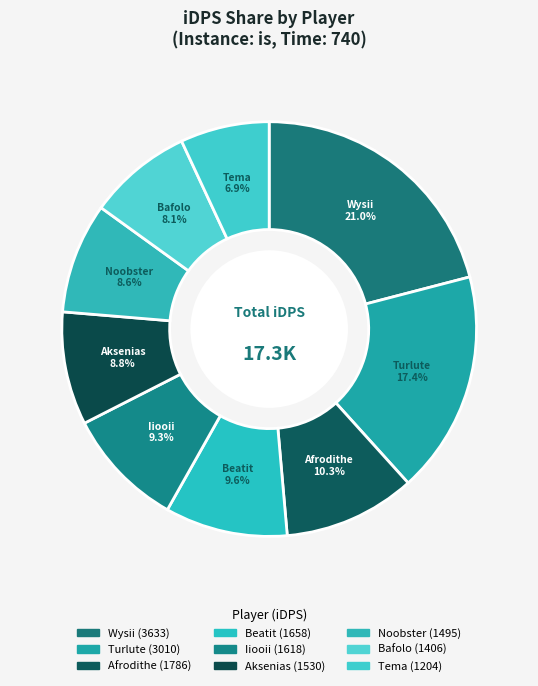

To the nearest percent, what is the difference between the largest and smallest slice percentages?

14%